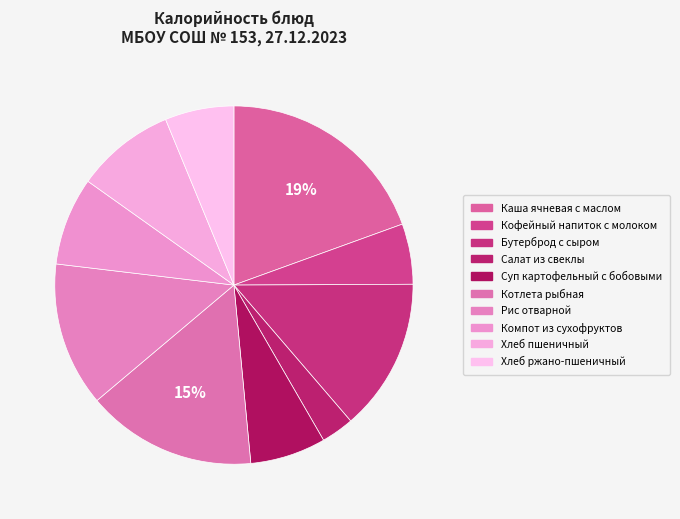

Which category has the biggest portion of the pie?

Каша ячневая с маслом